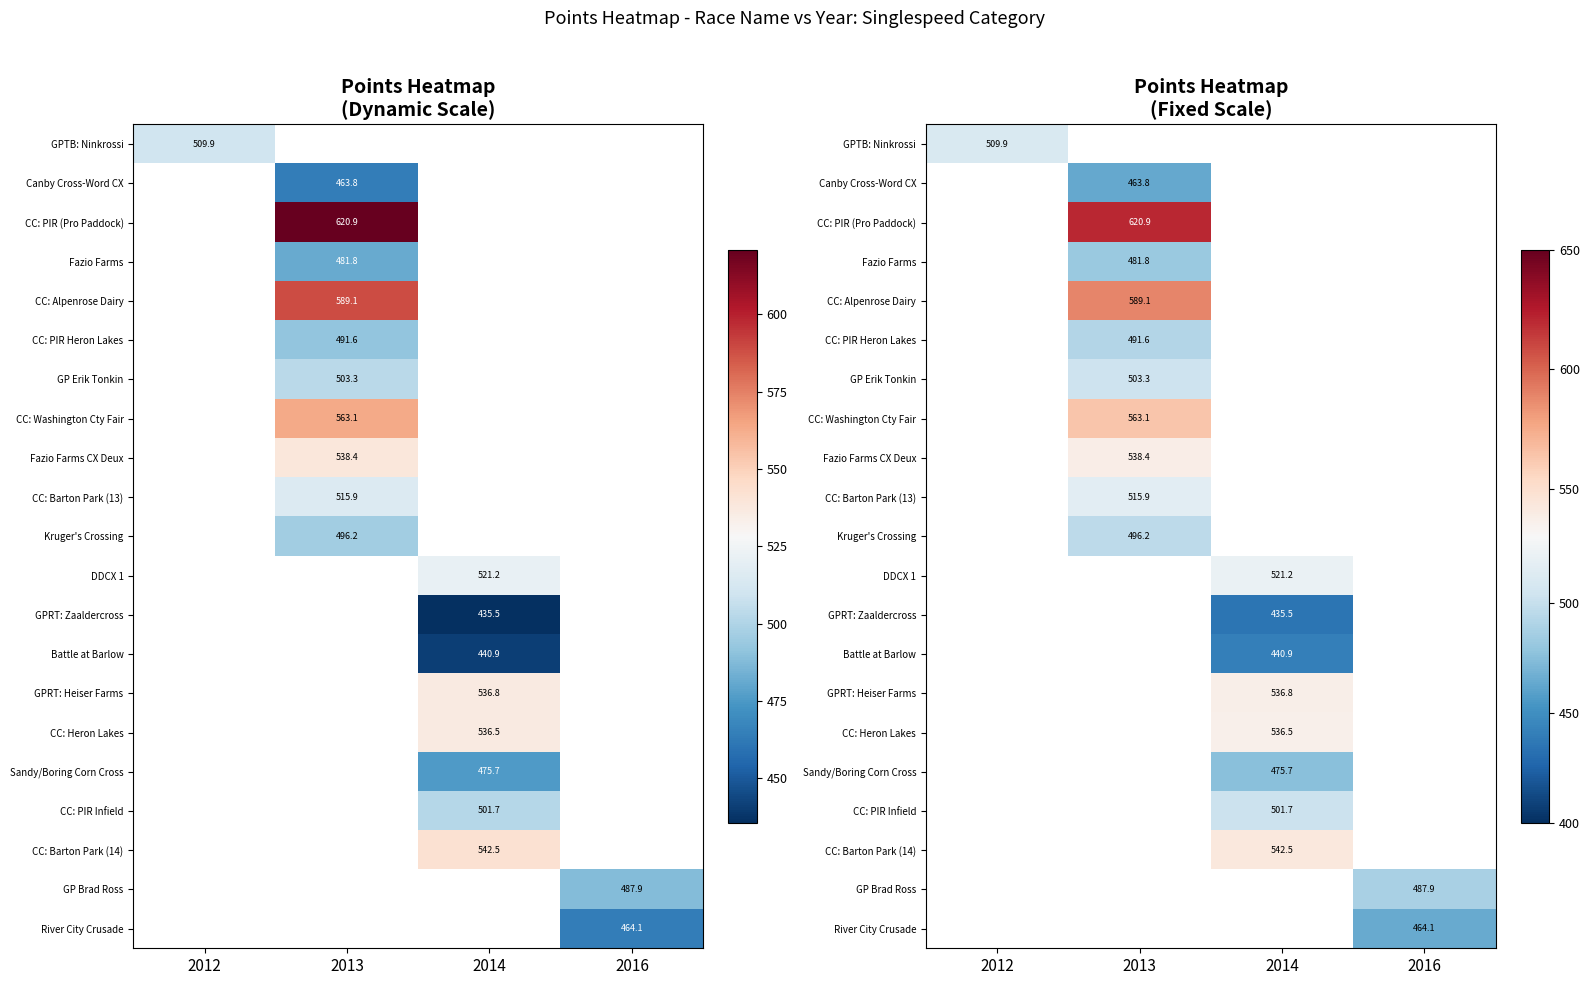

At which label does Canby Cross-Word CX reach its peak?

2012